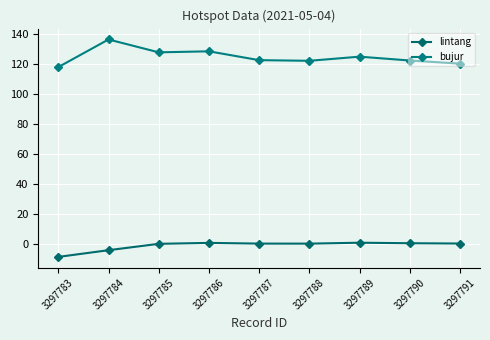

How many categories are shown in the chart?

9